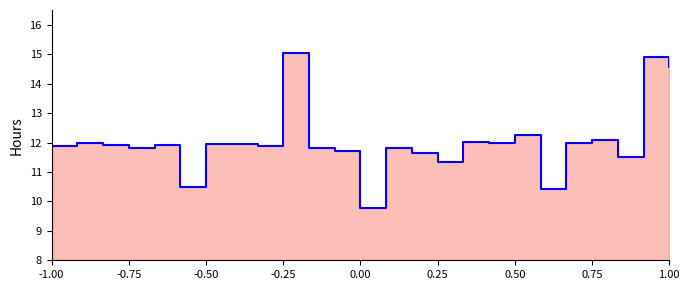

True or false: the data shows 22.7 at 23.

False